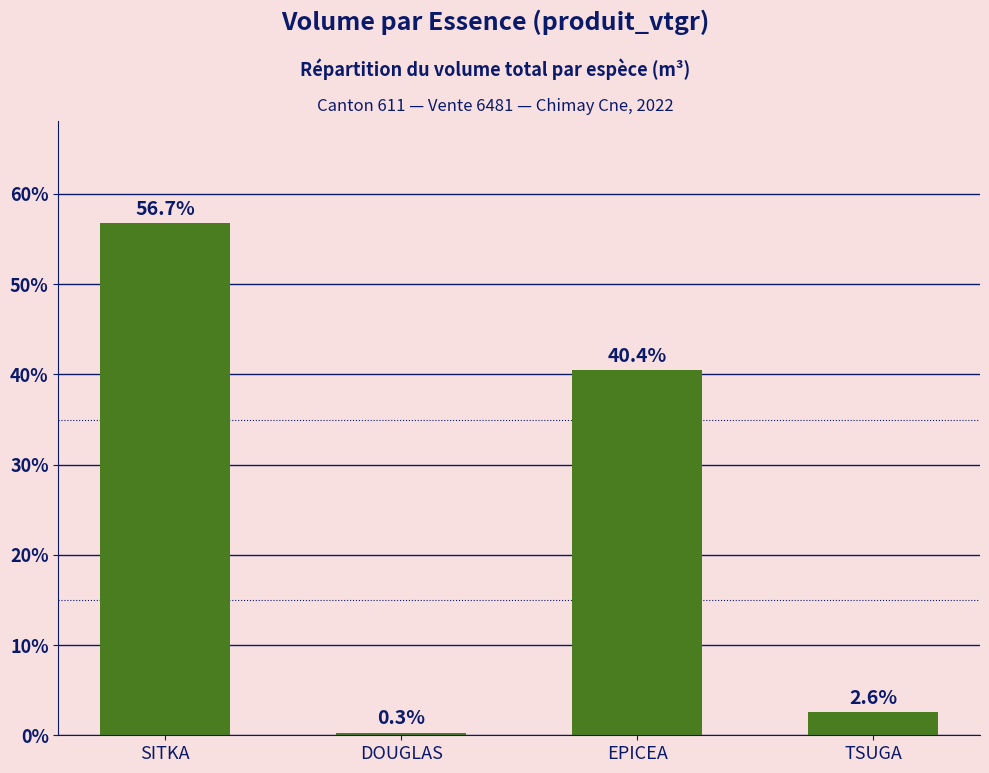

What is the value of the 1st bar from the left?

56.7